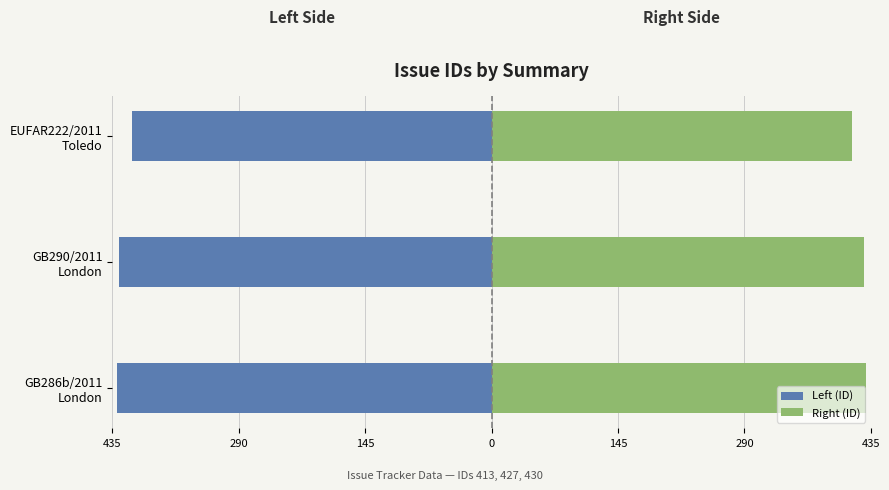

What is the difference between the highest and lowest values at EUFAR222/2011 Toledo?

826